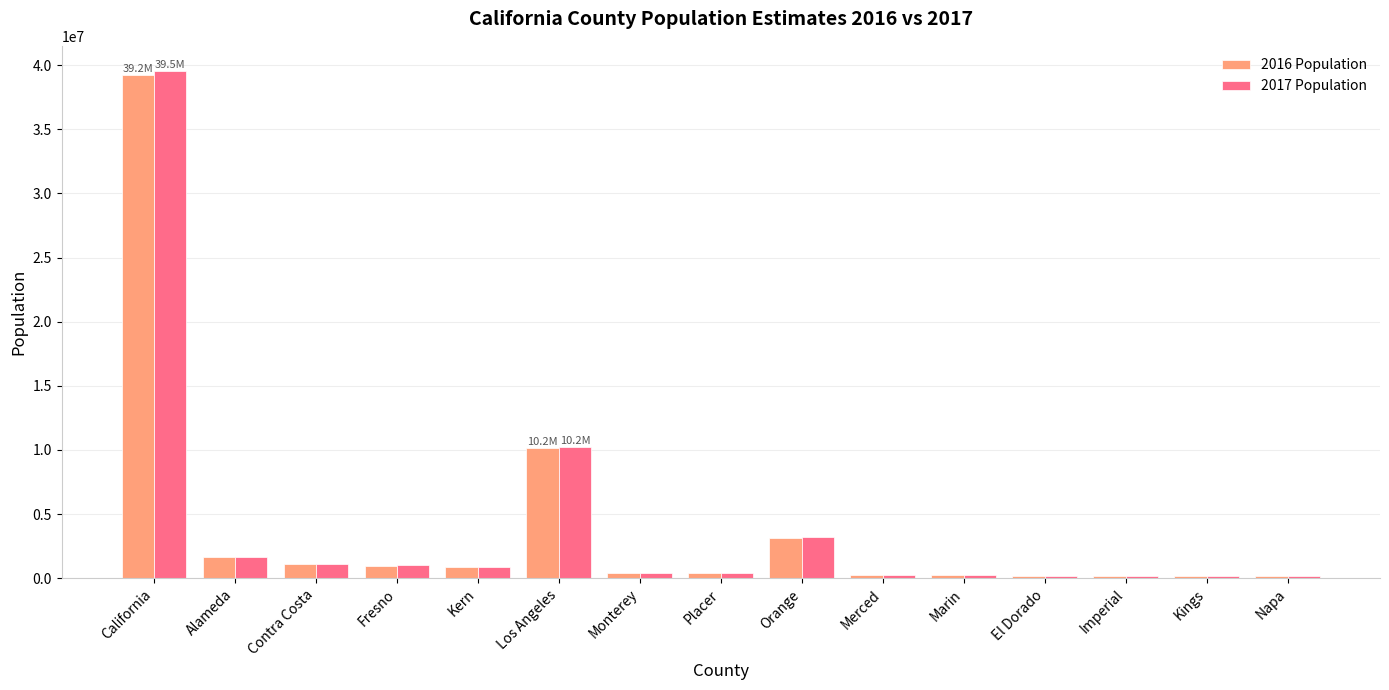

Is it true that 2016 Population equals 26088359 at California?

False